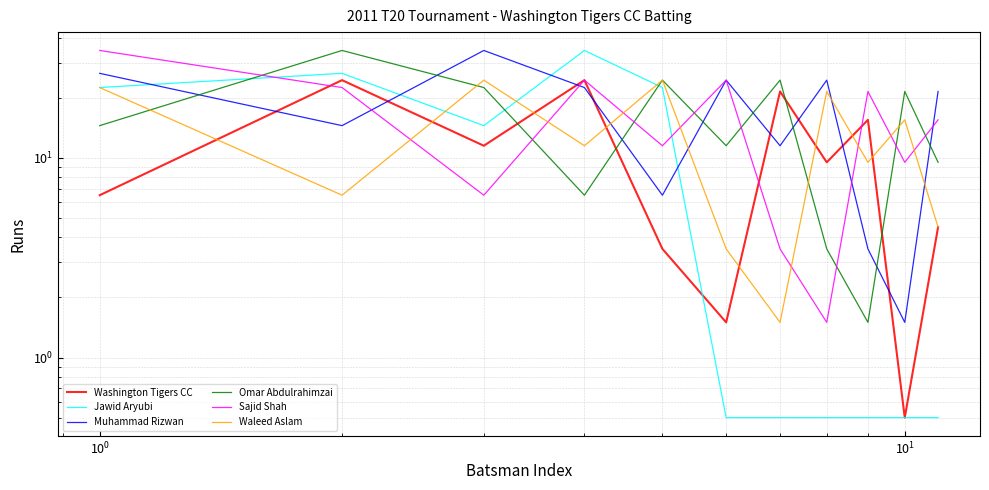

What is the minimum value shown in the chart?

0.5